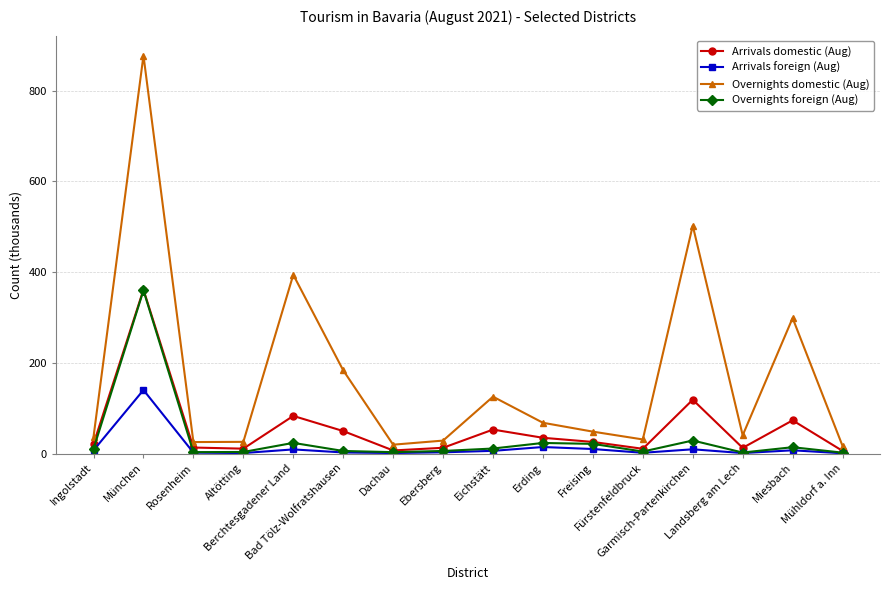

True or false: Arrivals domestic (Aug) has a value of 83.1 at Berchtesgadener Land.

True